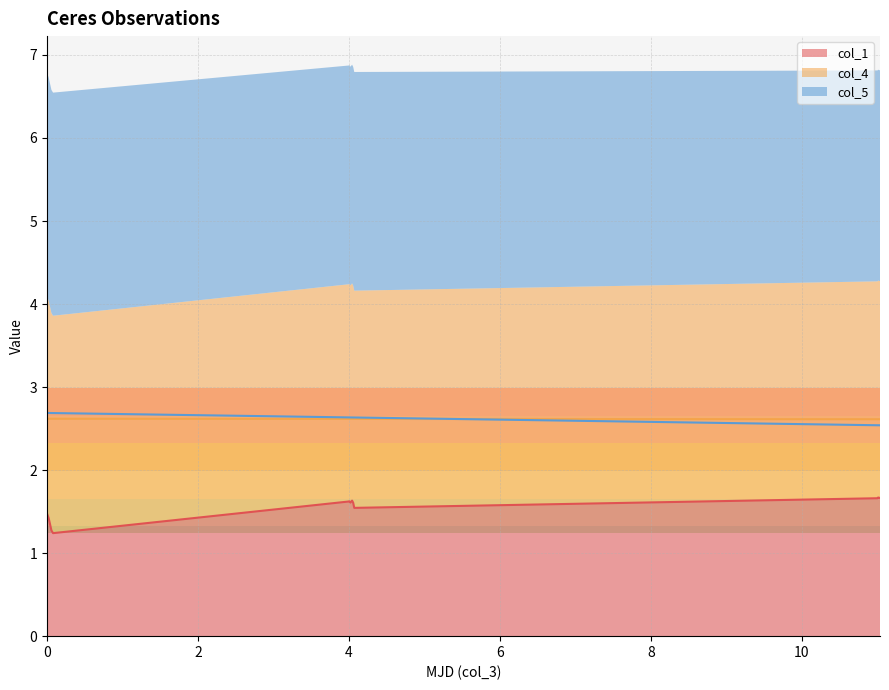

True or false: col_5 has a value of 2.6 at 8.

True